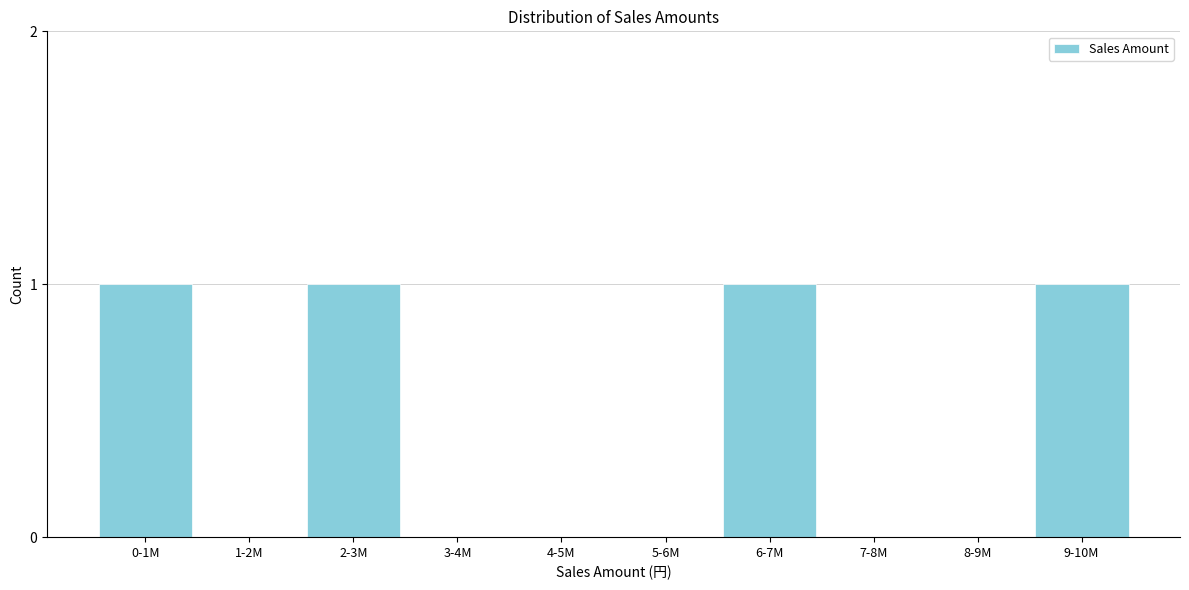

Reading left to right, extract all data points from this chart.

0-1M=1	1-2M=0	2-3M=1	3-4M=0	4-5M=0	5-6M=0	6-7M=1	7-8M=0	8-9M=0	9-10M=1